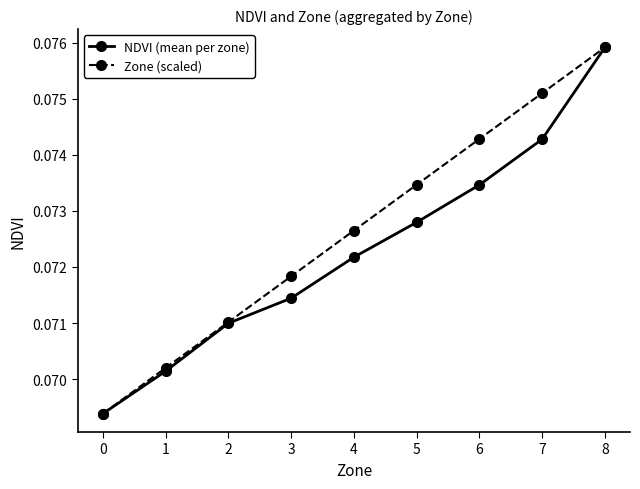

How many lines are shown in the chart?

2